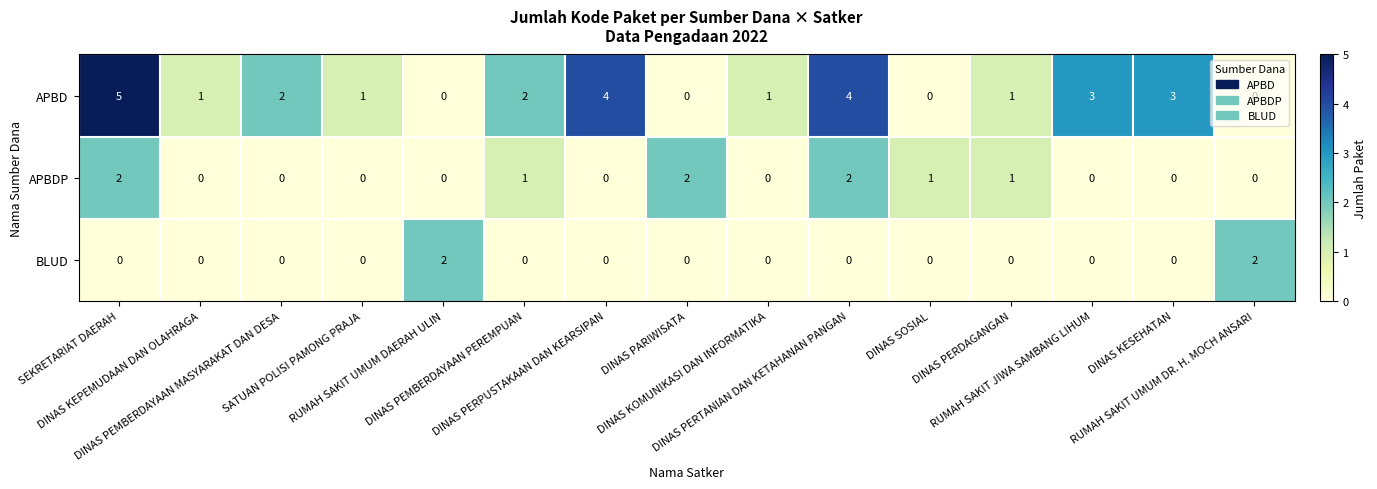

What is the sum of all APBDP values?

9